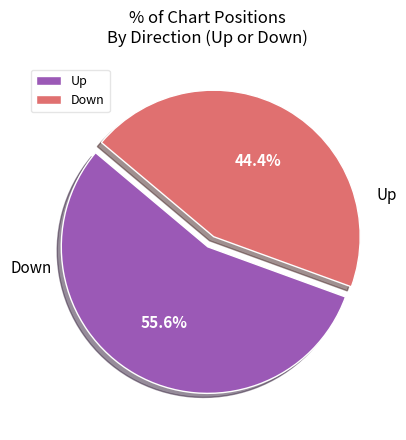

To the nearest percent, what is the average slice percentage?

50%